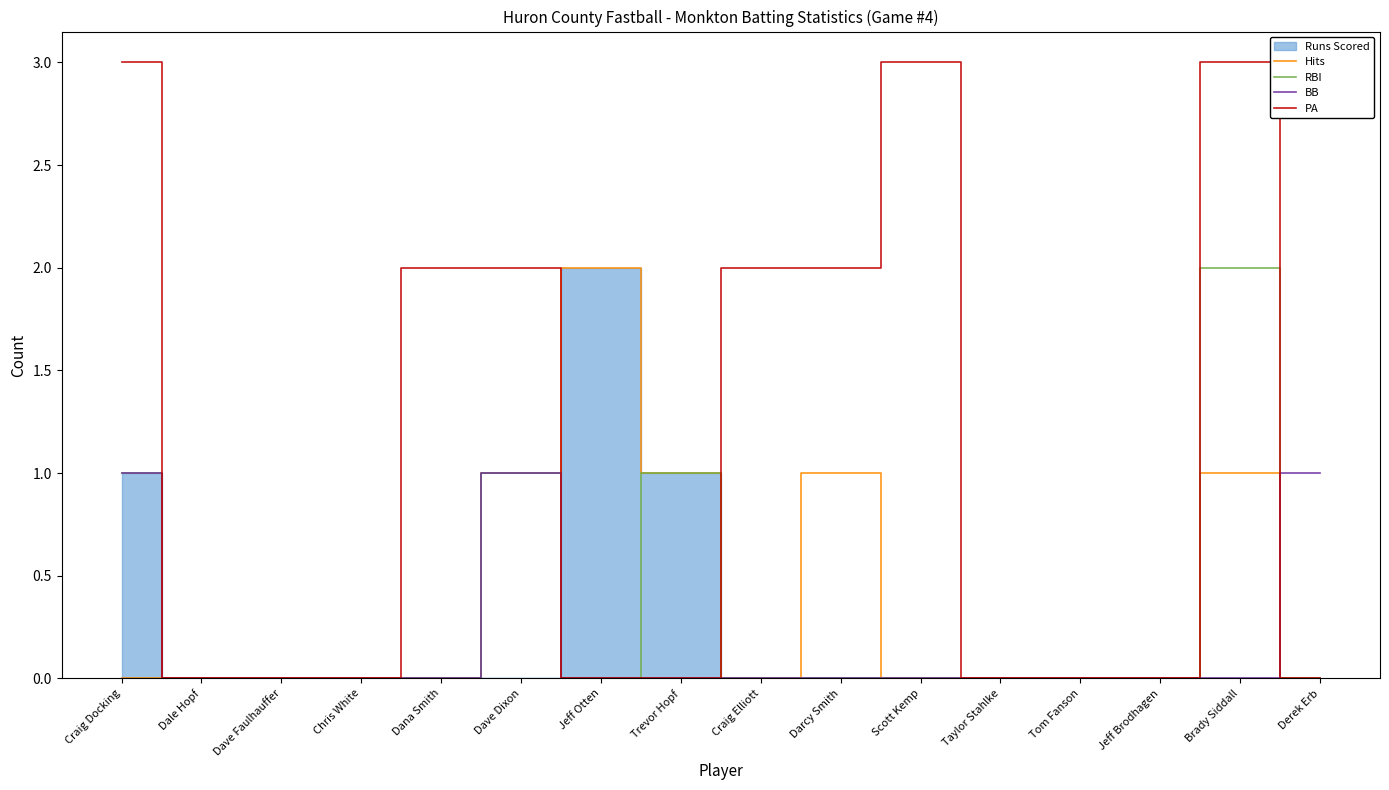

Which series has the largest range (max minus min)?

PA